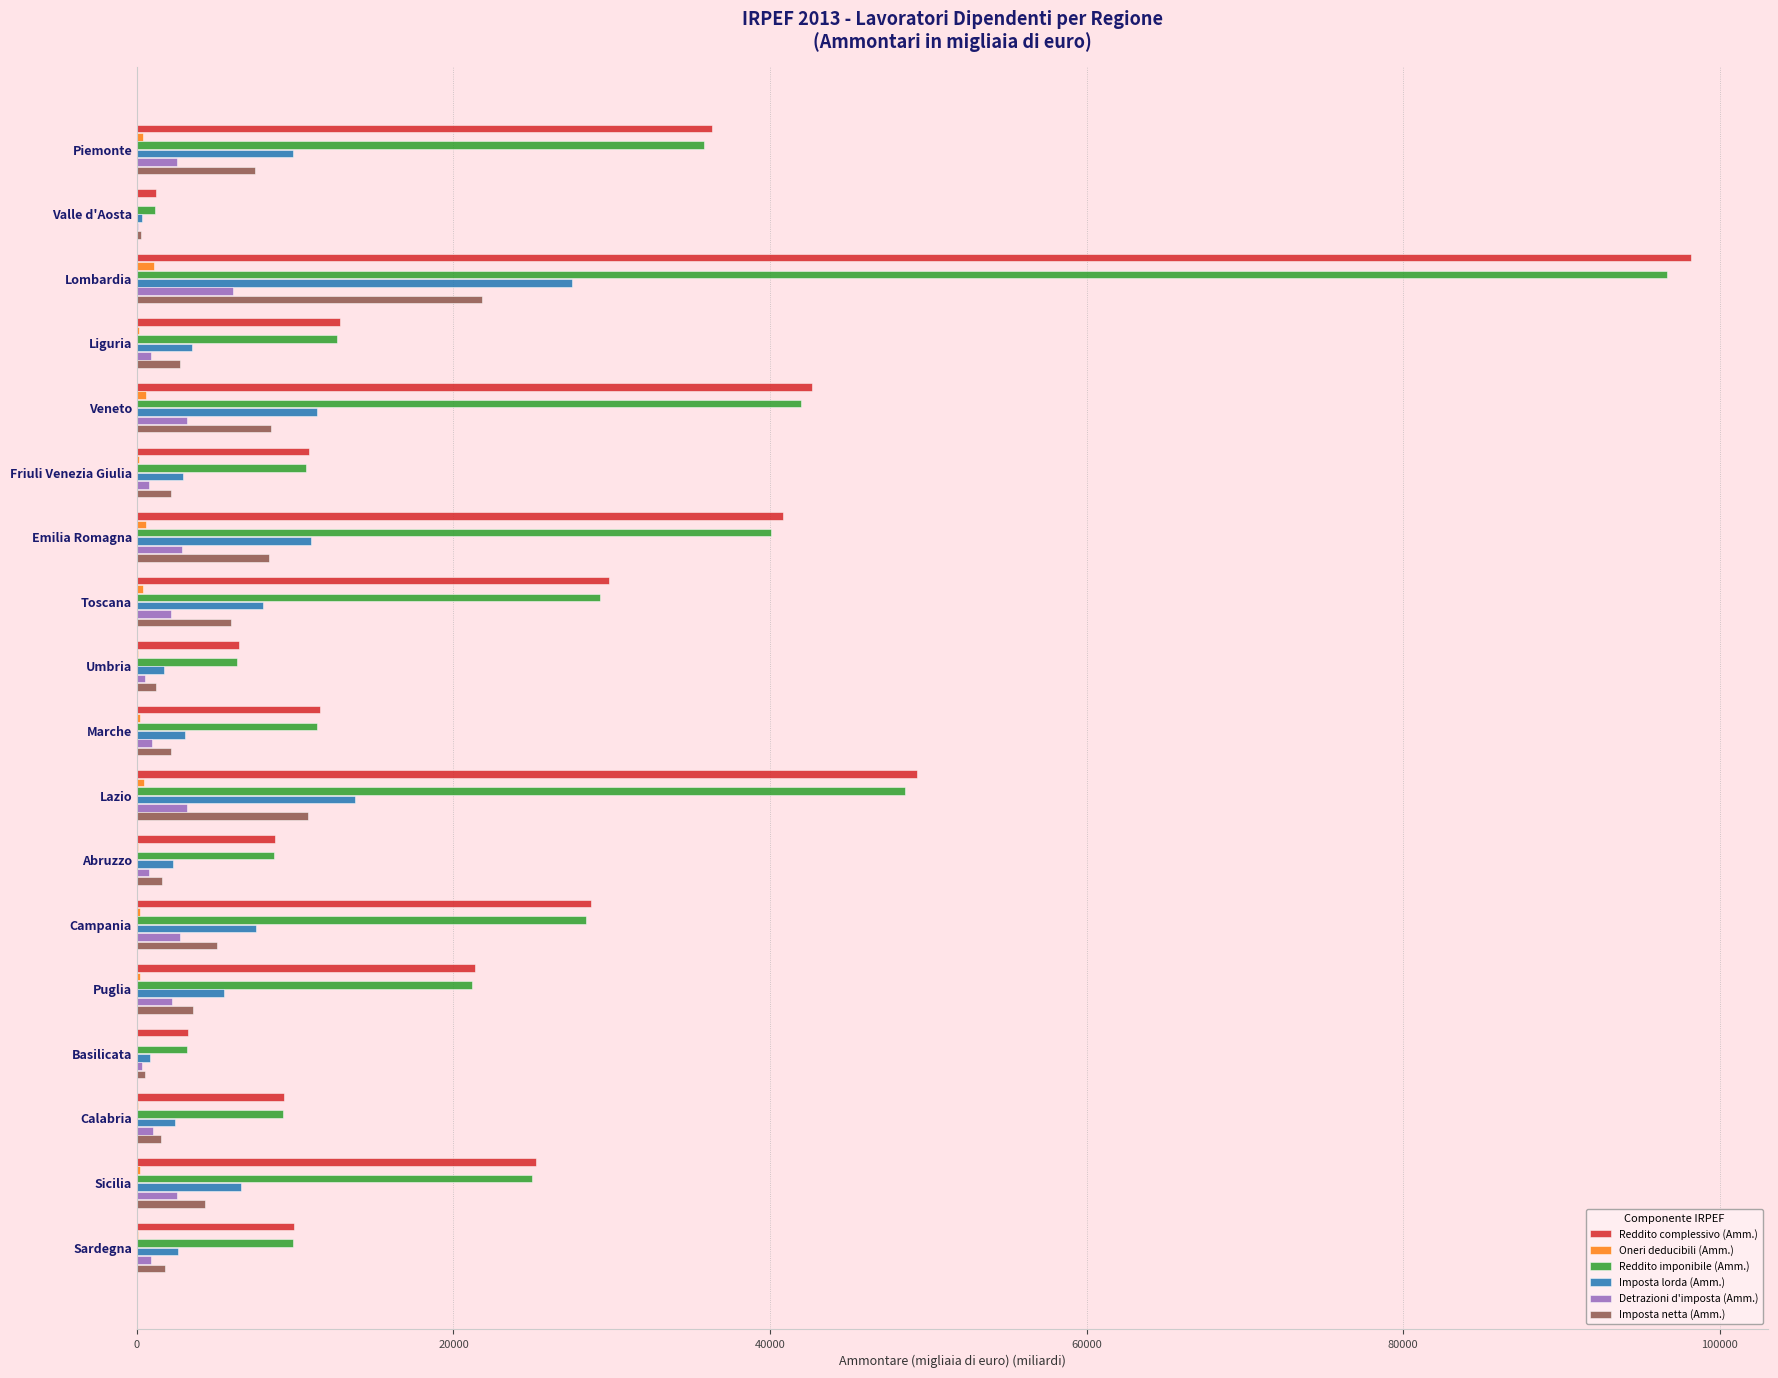

What is the sum of all Reddito imponibile (Amm.) values?

439888.1